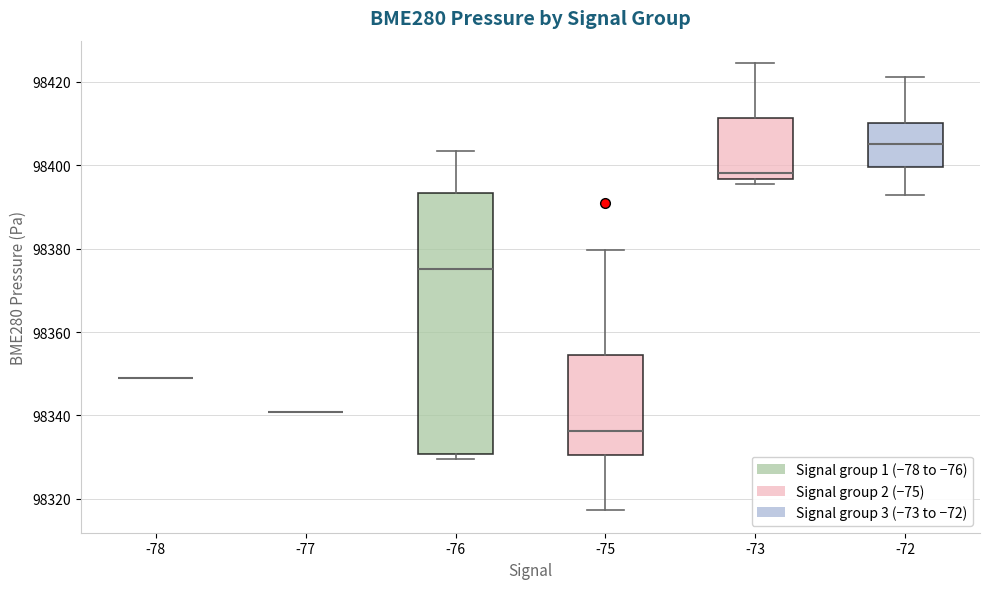

Reading left to right, transcribe this box plot: for each box, give where its median line is, the range the box spans, and where its two whiskers end, as read against the y-axis. The values are not printed on the chart, so give them approximately, as read against the axis.

-78: box collapsed to a line at 98350, whiskers 98350 to 98350
-77: box collapsed to a line at 98340, whiskers 98340 to 98340
-76: median 98376, box 98330 to 98394, whiskers 98330 (just below the box's lower edge) to 98404
-75: median 98336, box 98330 to 98354, whiskers 98318 to 98380
-73: median 98398, box 98396 to 98412, whiskers 98396 (just below the box's lower edge) to 98424
-72: median 98406, box 98400 to 98410, whiskers 98392 to 98422